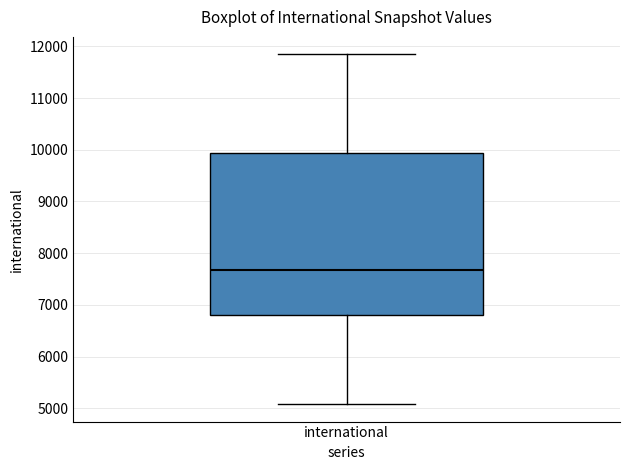

Where does the lower whisker of the box for international end on the y-axis? The values are not printed on the chart, so give them approximately, as read against the axis.

5100